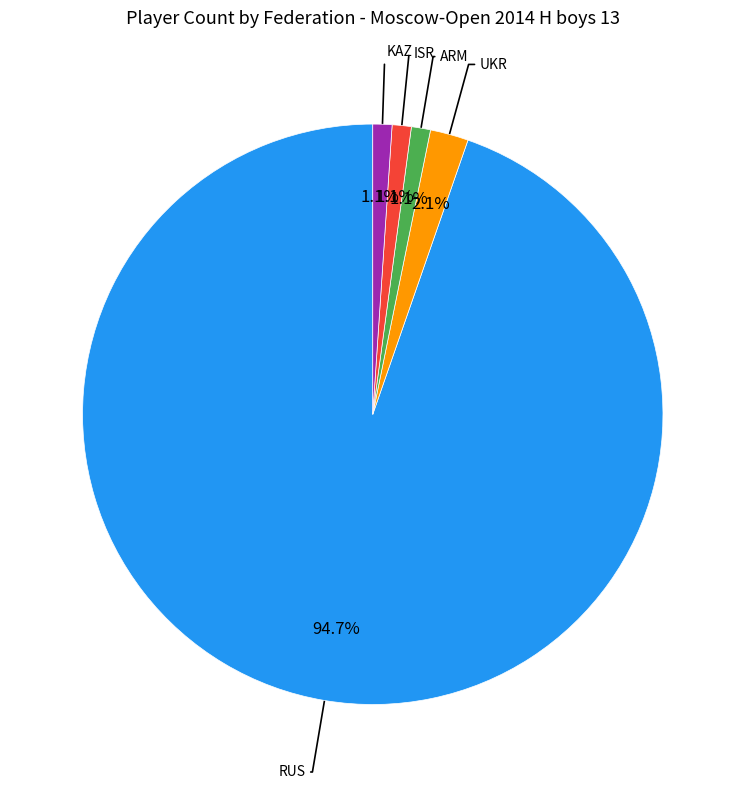

To the nearest percent, what is the average slice percentage?

20%